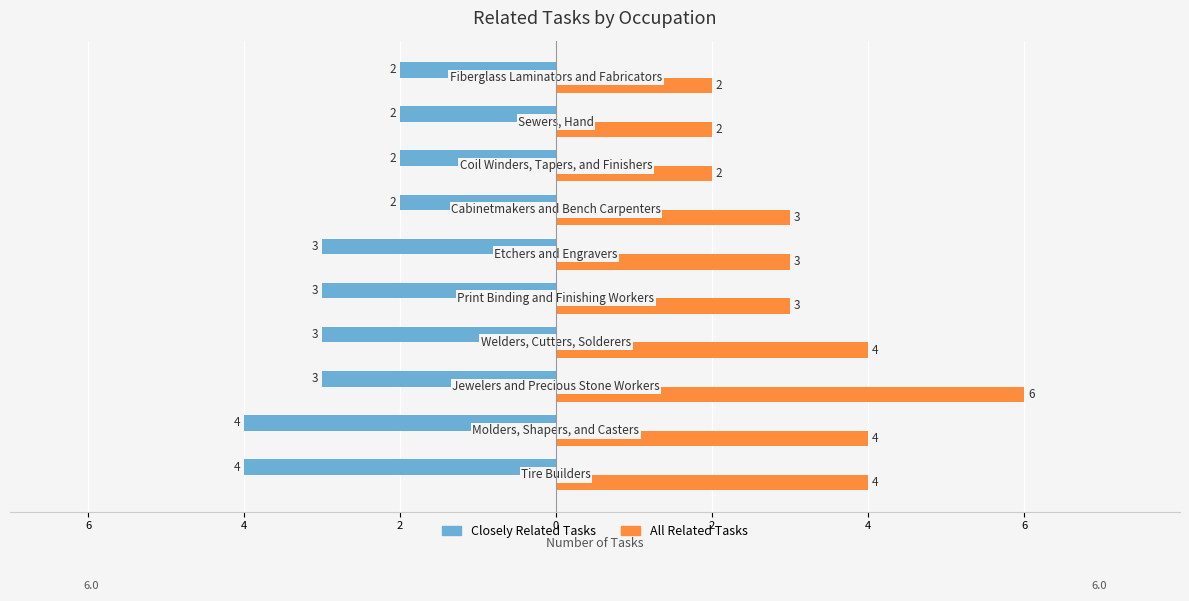

What are all the series names shown in the legend?

Closely Related Tasks, All Related Tasks